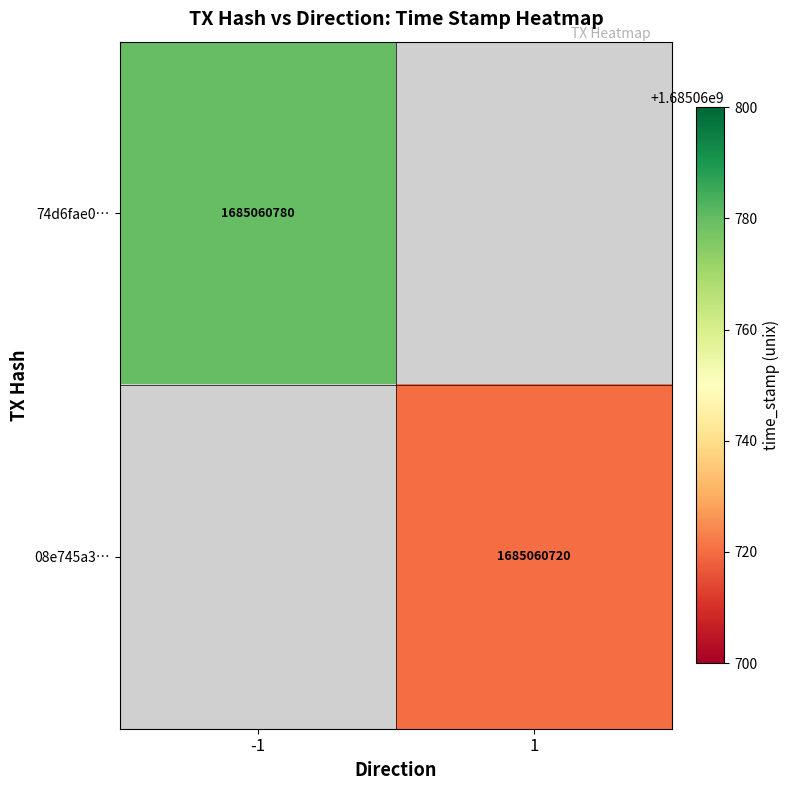

Is it true that 74d6fae0… equals 1685060780 at -1?

True